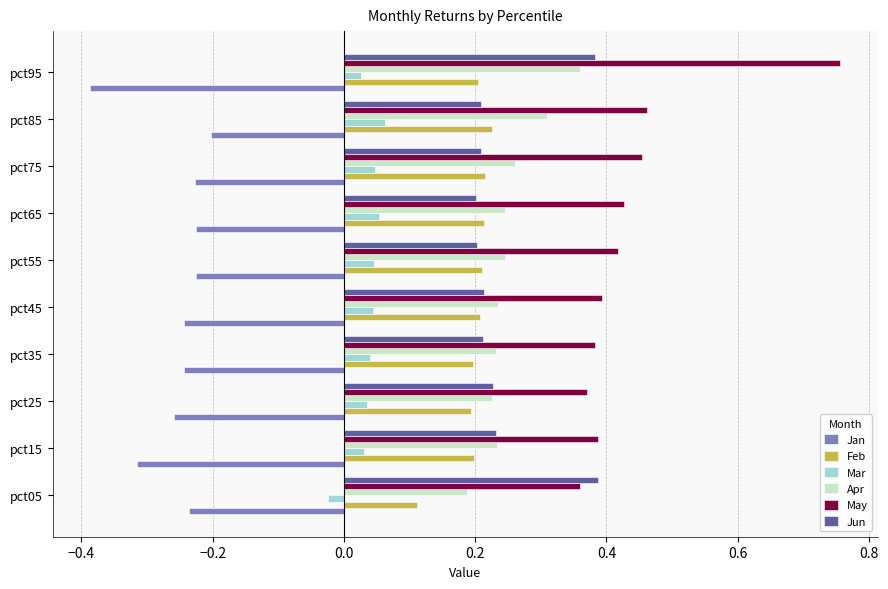

What is the spread (max minus min) of values at pct15?

0.7